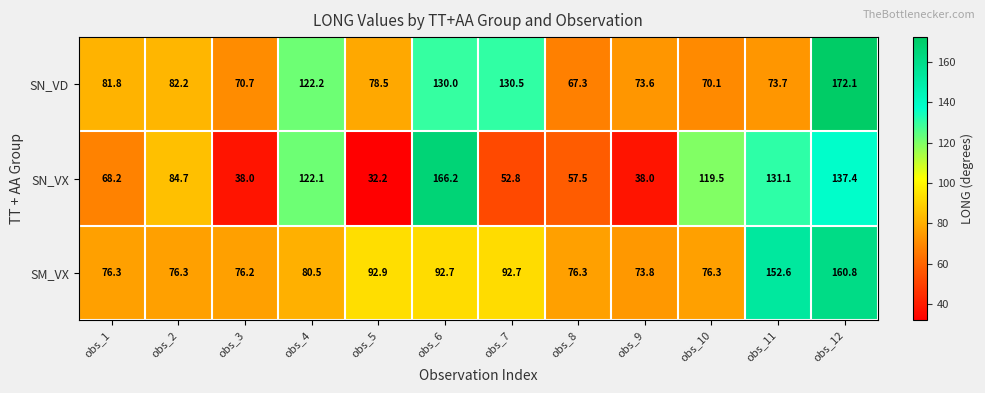

Which series changed the most between obs_4 and obs_10?

SN_VD